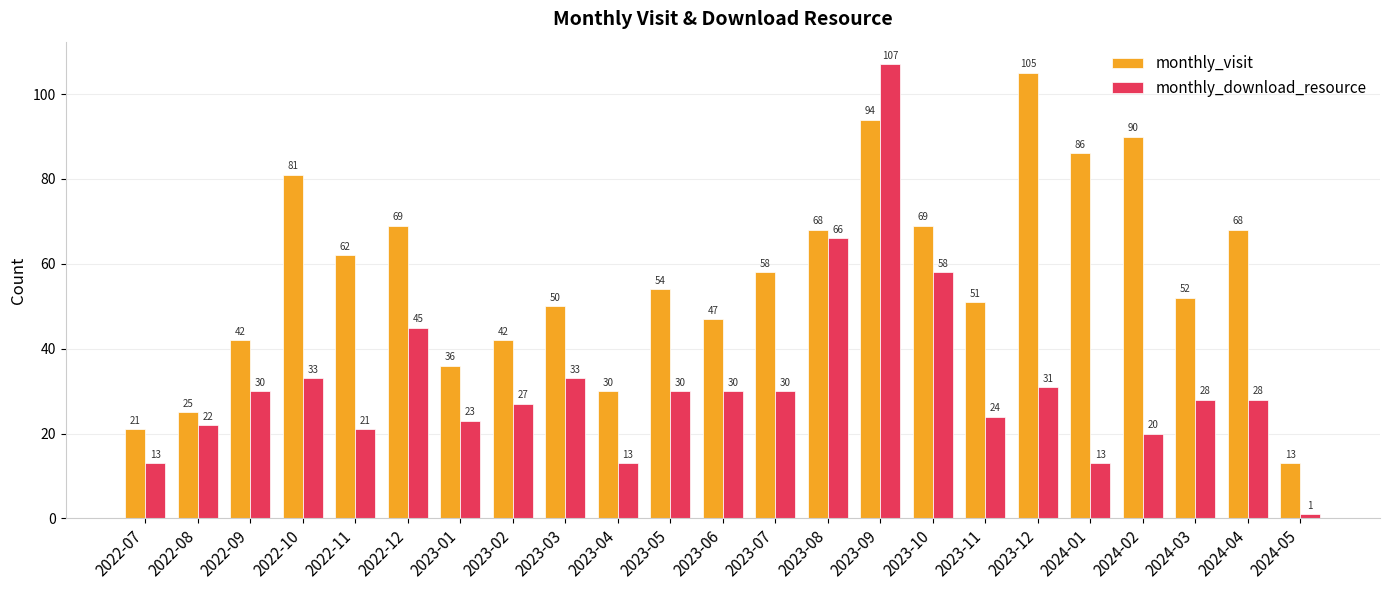

At which category is the sum across all series the highest?

2023-09